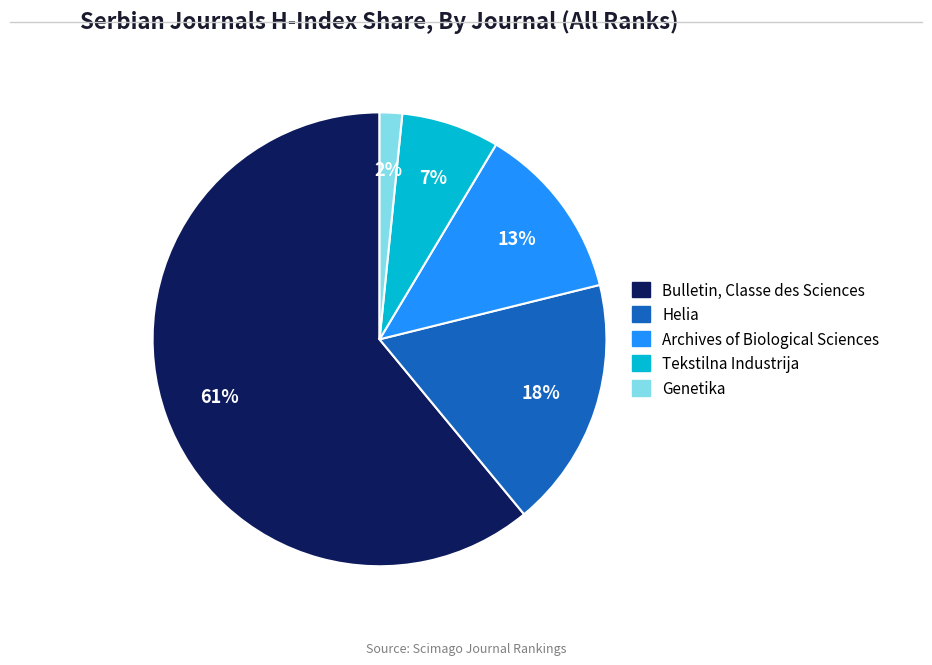

Combined, do Helia and Genetika account for over 50%?

No